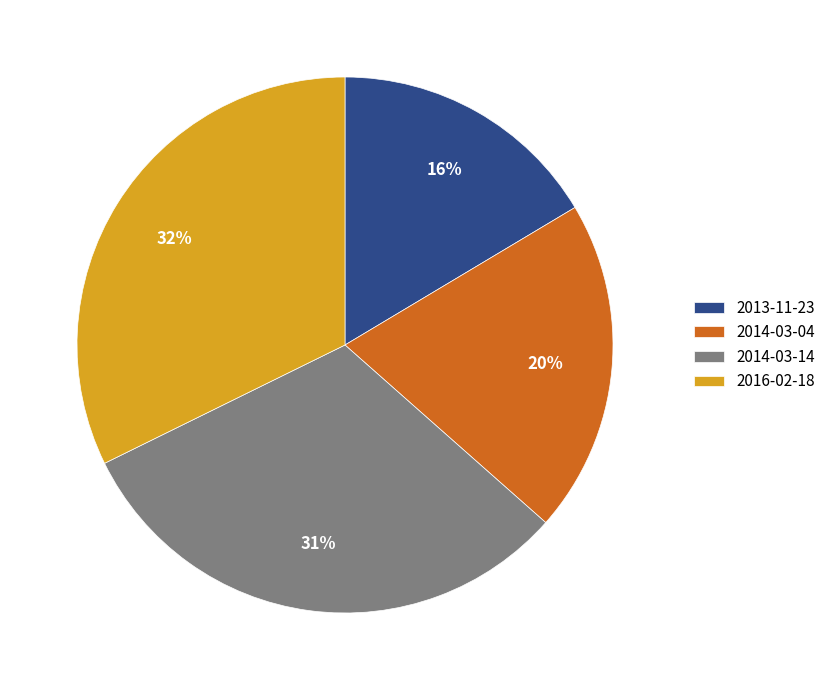

What is the largest slice in the pie chart?

2016-02-18